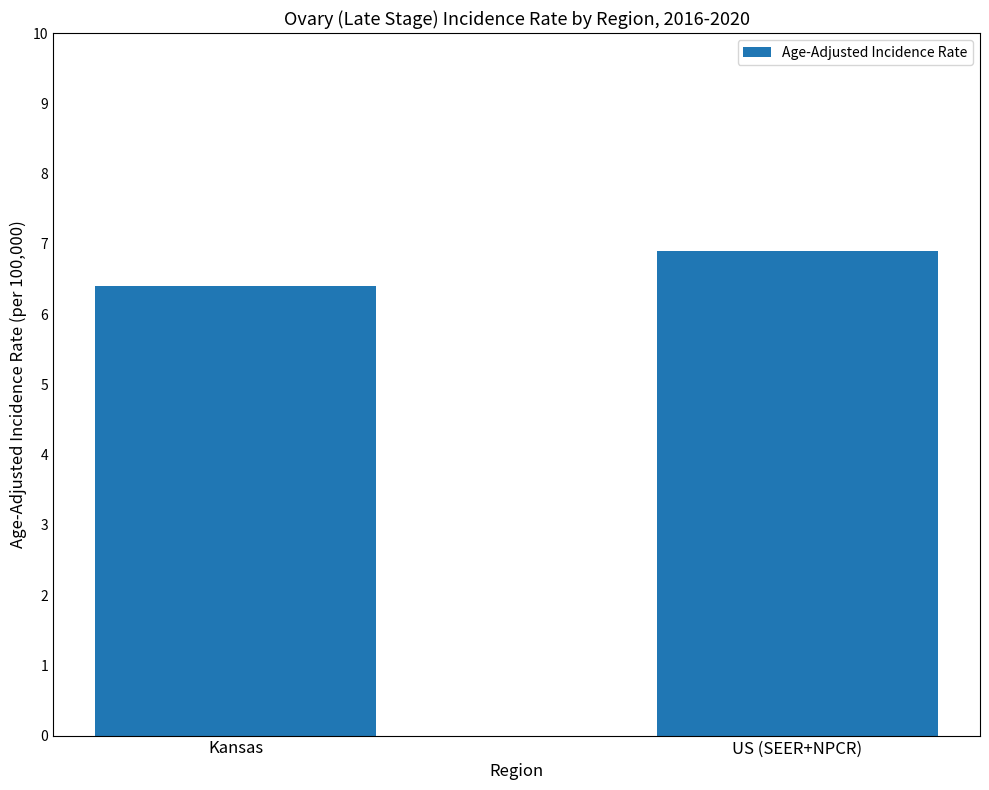

Rank the categories by value from lowest to highest.

Kansas, US (SEER+NPCR)